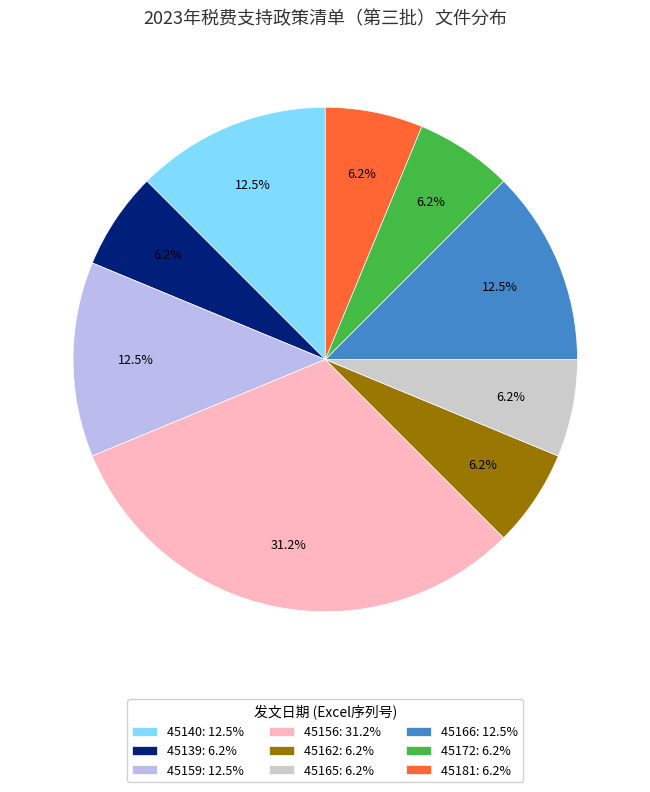

How many segments does this pie chart have?

9